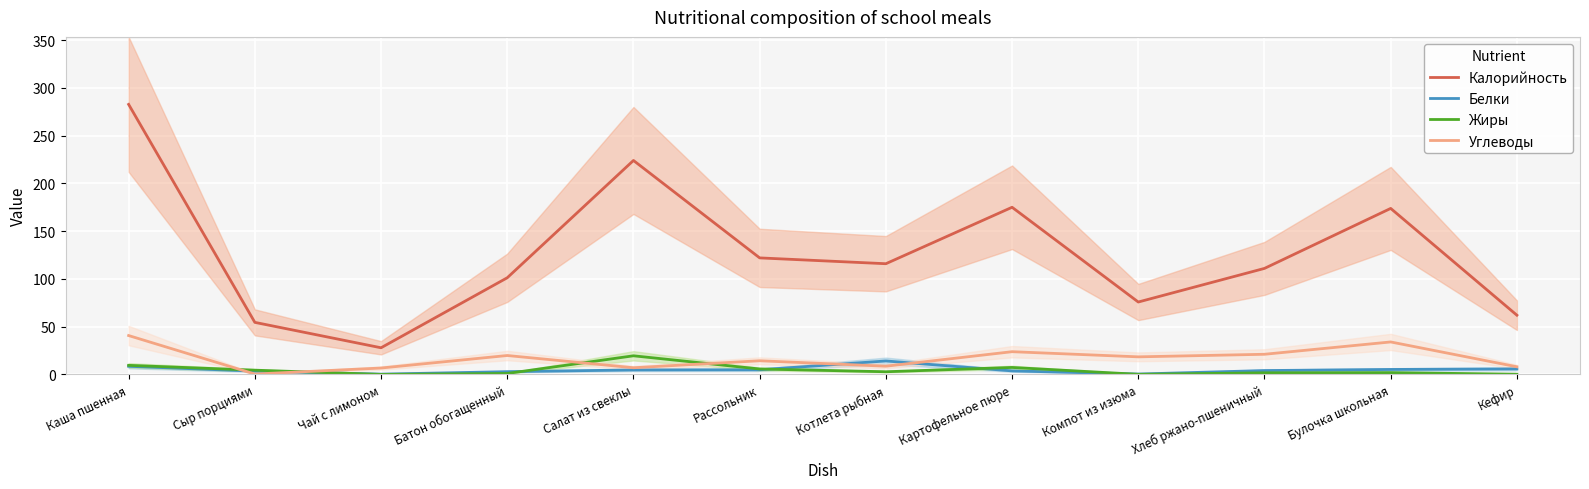

True or false: Калорийность and Углеводы intersect in this chart.

False